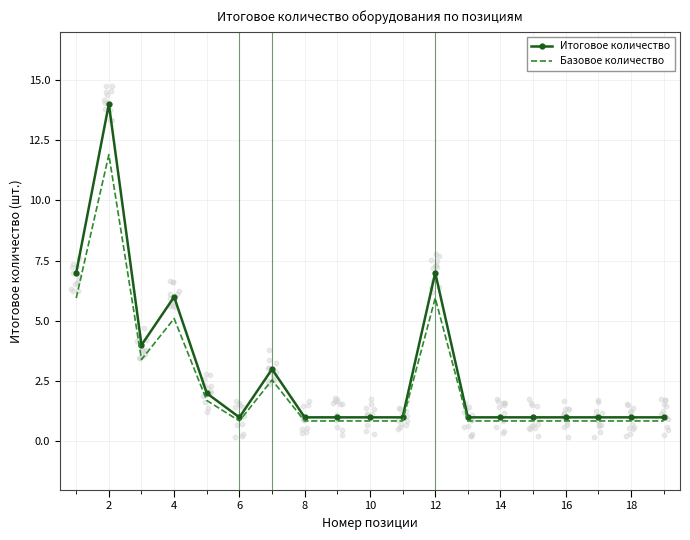

Which series has the largest total across all categories?

Итоговое количество